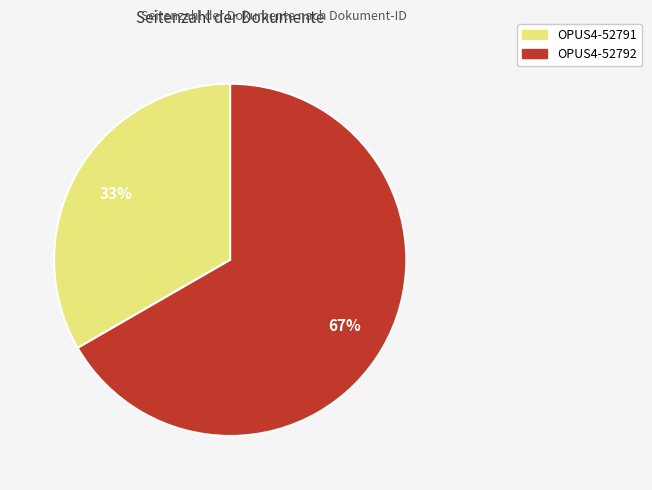

How many segments does this pie chart have?

2